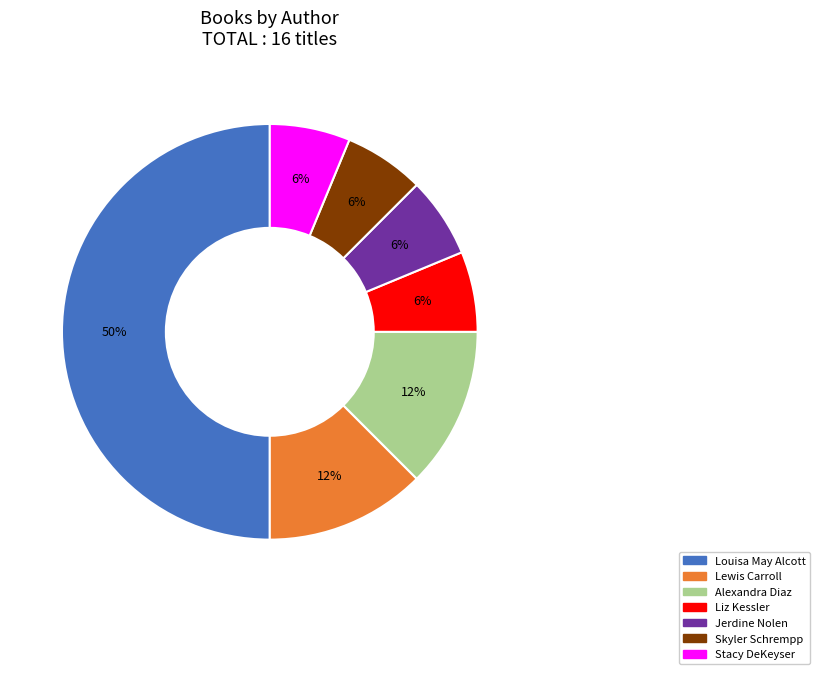

Is it true that Liz Kessler is 6% of the pie?

True